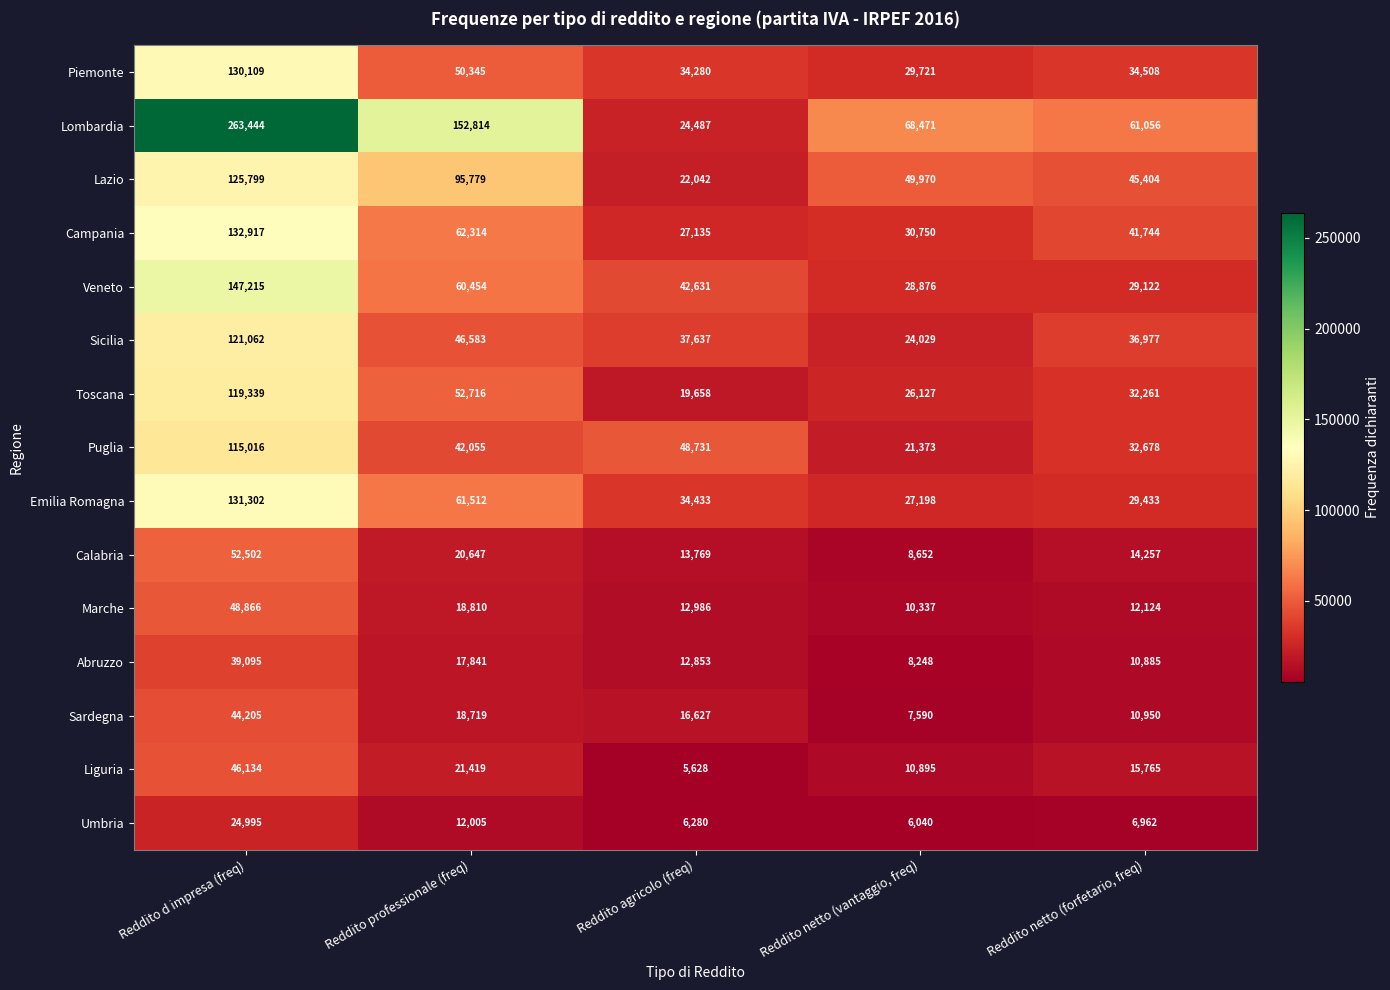

Which series has the largest range (max minus min)?

Lombardia